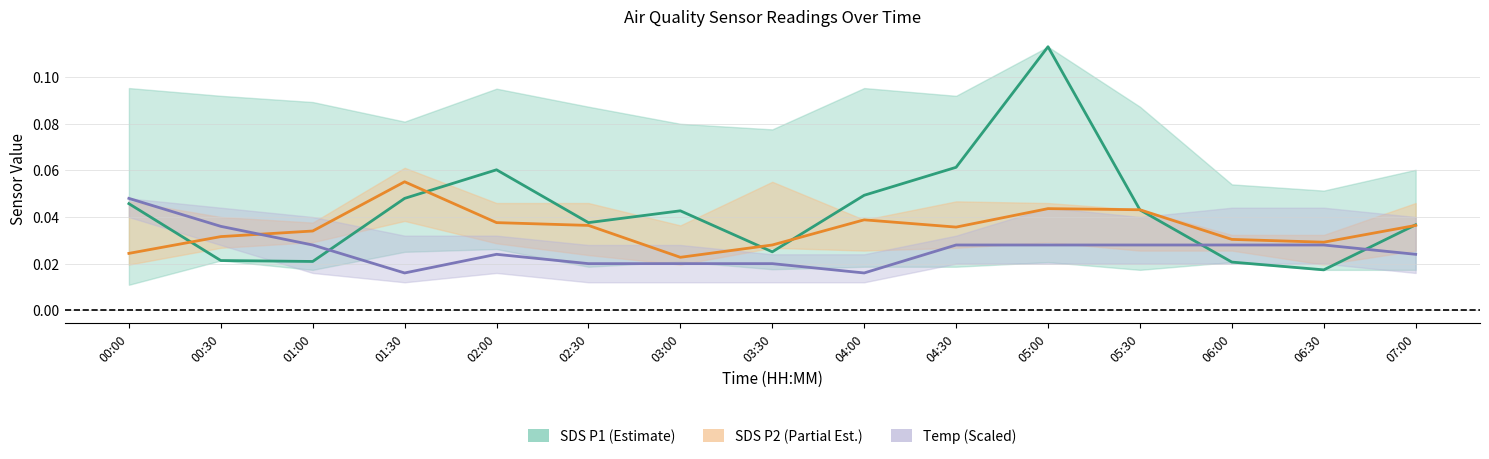

The Temp series shows 0.0 at 02:30. True or false?

True